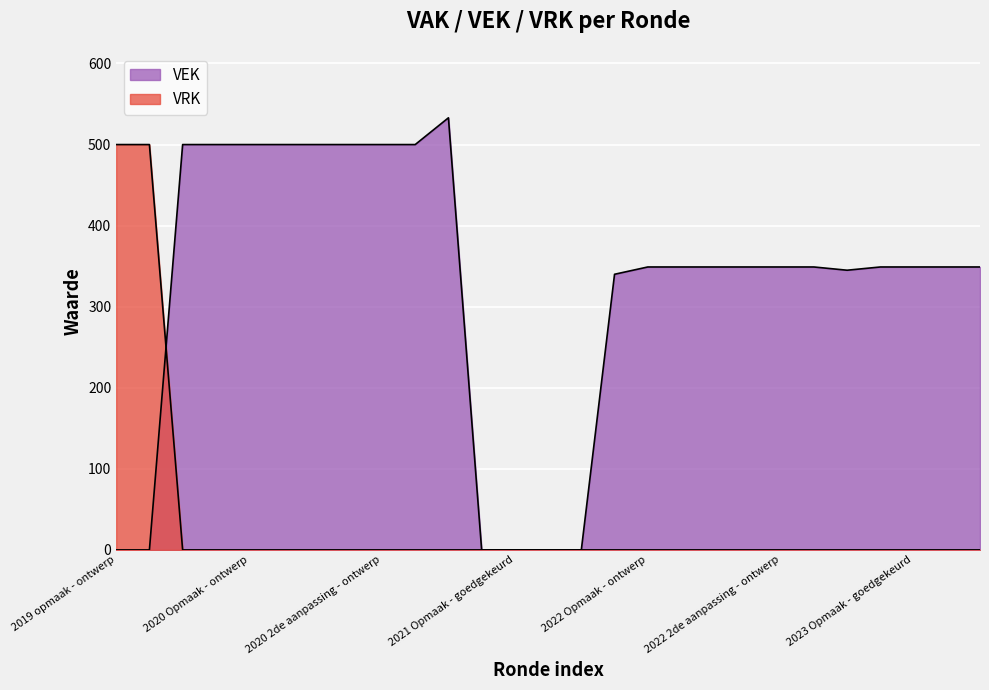

At how many categories does at least one series exceed 334?

23